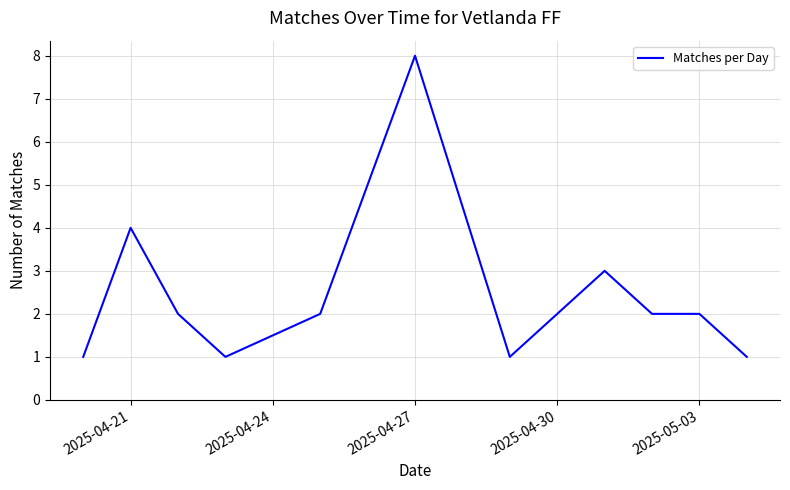

What is the maximum value shown in the chart?

8